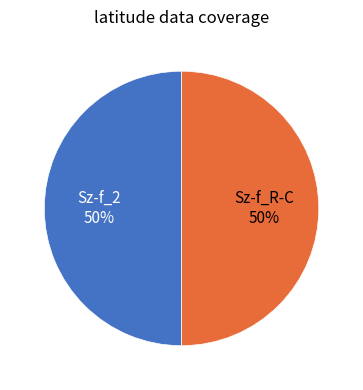

The Sz-f_2 slice represents 59% of the pie. True or false?

False